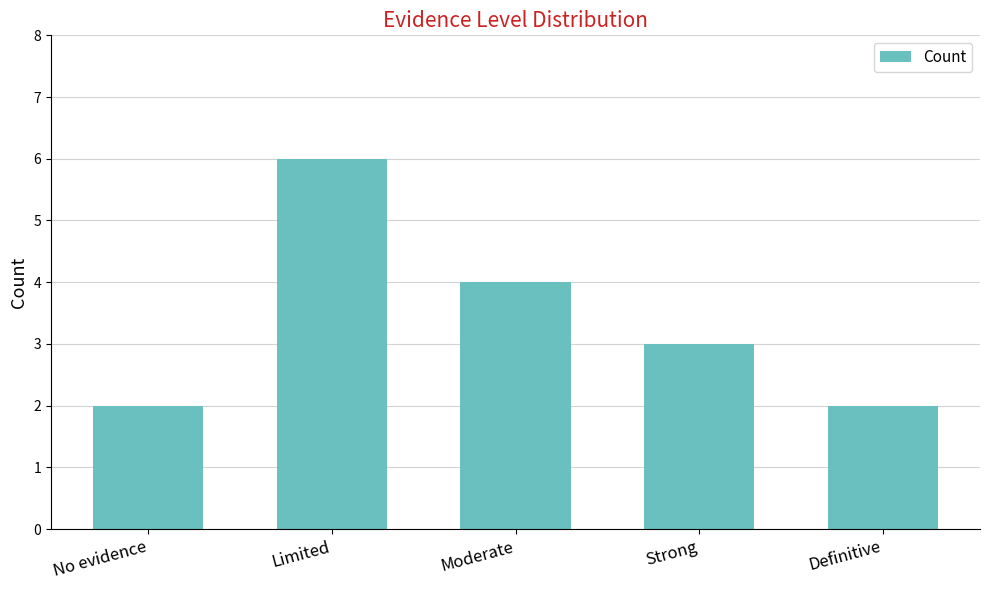

Where is the data nearest to the value 4?

Moderate